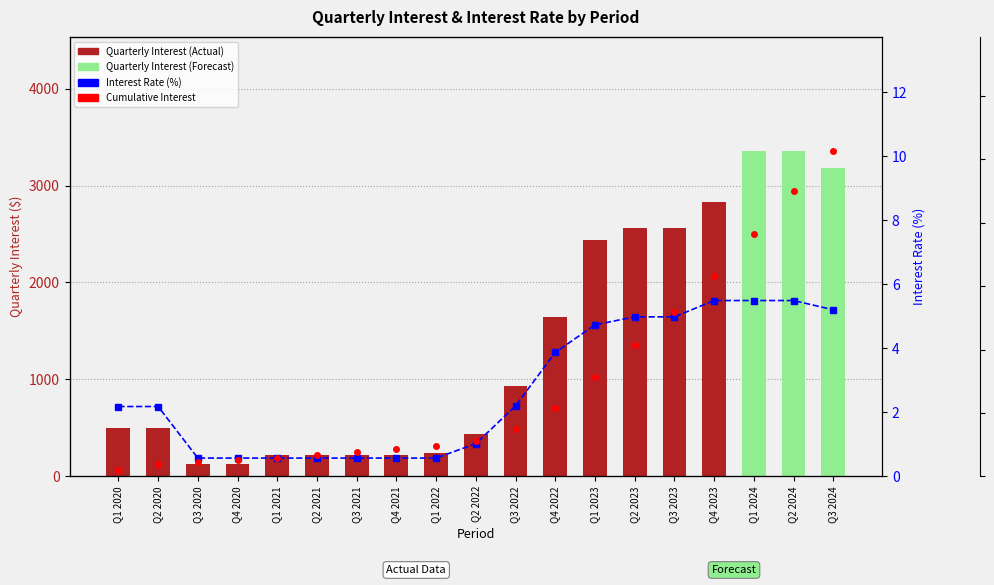

Read the Quarterly Interest value at Q3 2021.

221.5